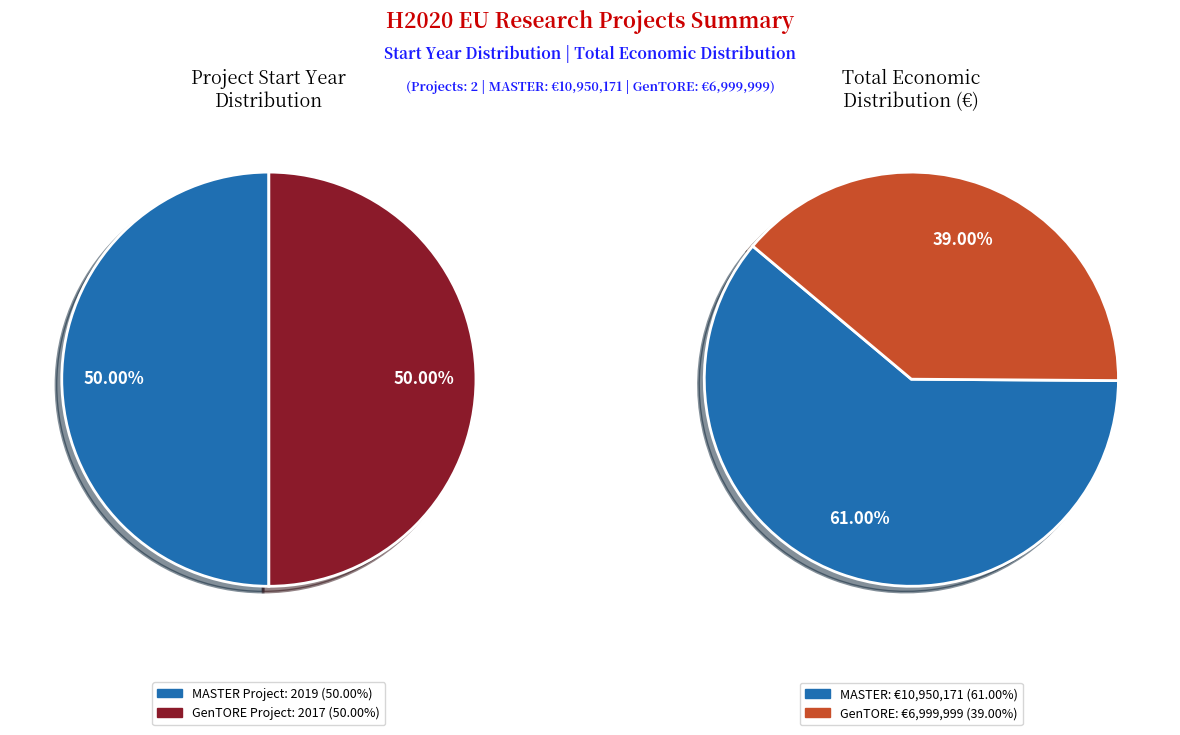

How many slices are in this pie chart?

2